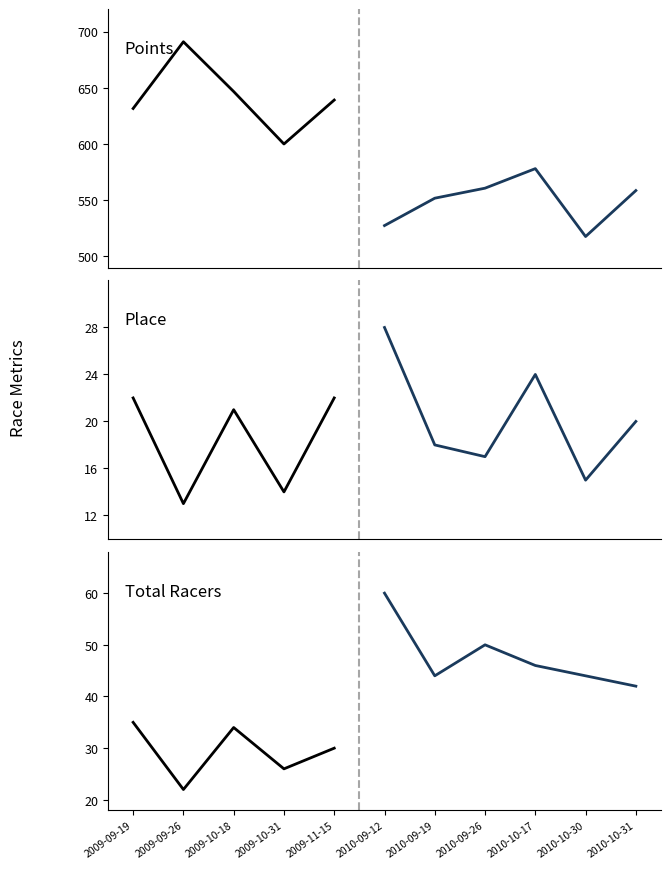

At which label is Points closest to 604?

2009-10-31